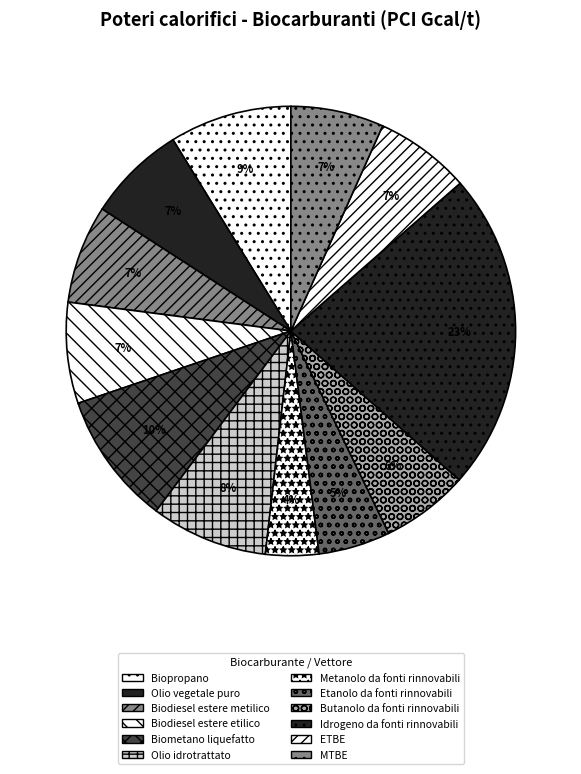

How many segments does this pie chart have?

12